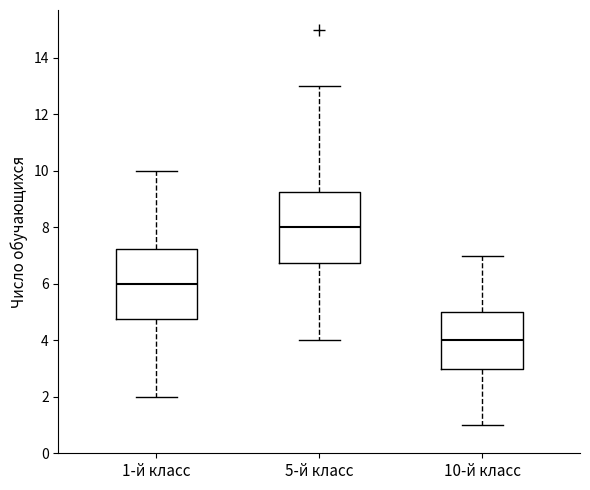

Where is the upper edge of the box for 1-й класс on the y-axis? The values are not printed on the chart, so give them approximately, as read against the axis.

7.2